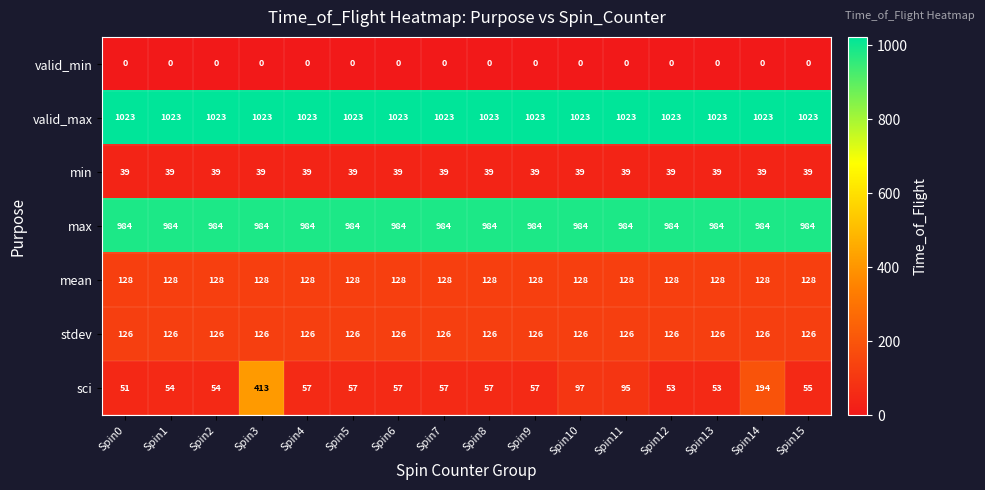

Rank the series by their maximum value, from highest to lowest.

valid_max, max, sci, mean, stdev, min, valid_min